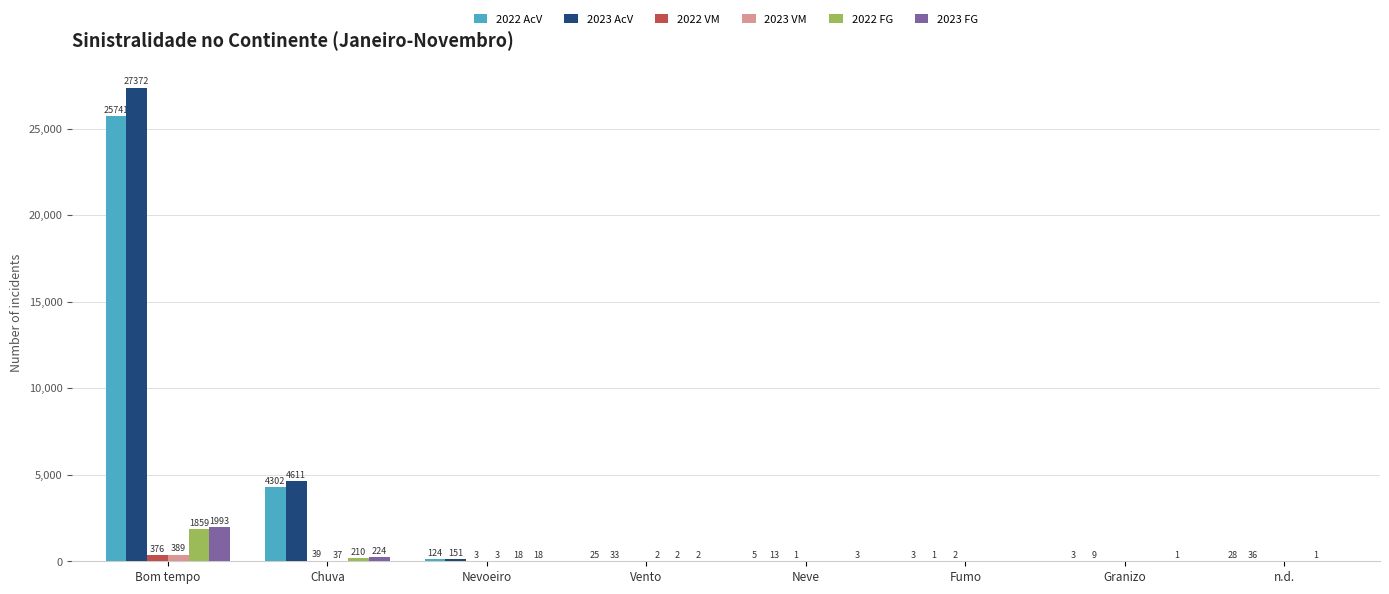

How many series are shown in this chart?

6